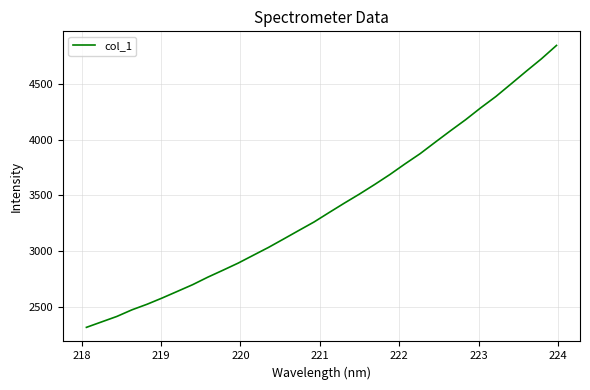

What is the difference between the maximum and minimum values?

2530.1